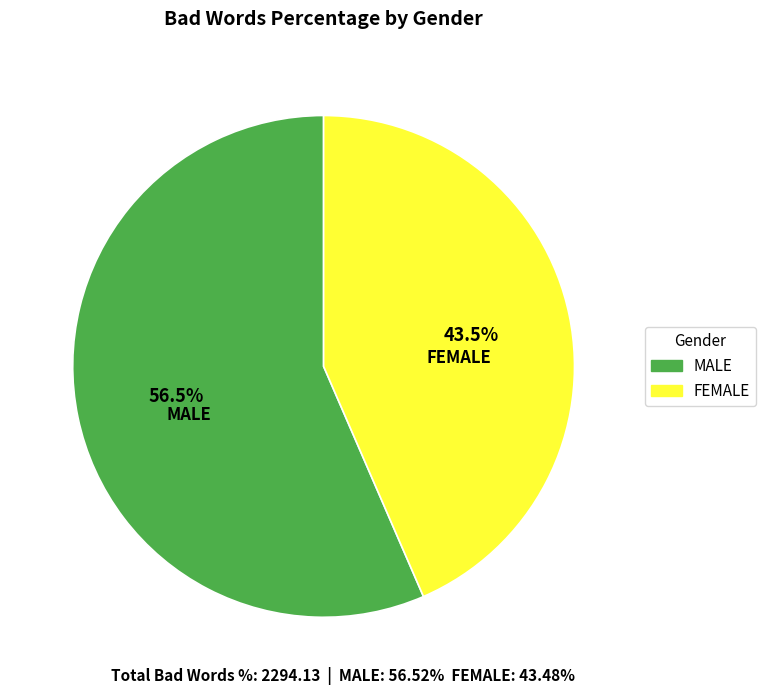

Which slice is the smallest?

FEMALE